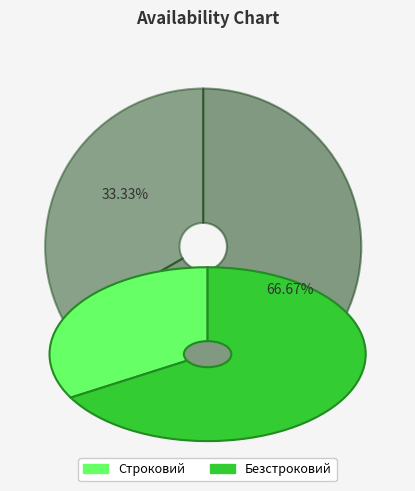

Combined, do Безстроковий and Строковий account for over 50%?

Yes